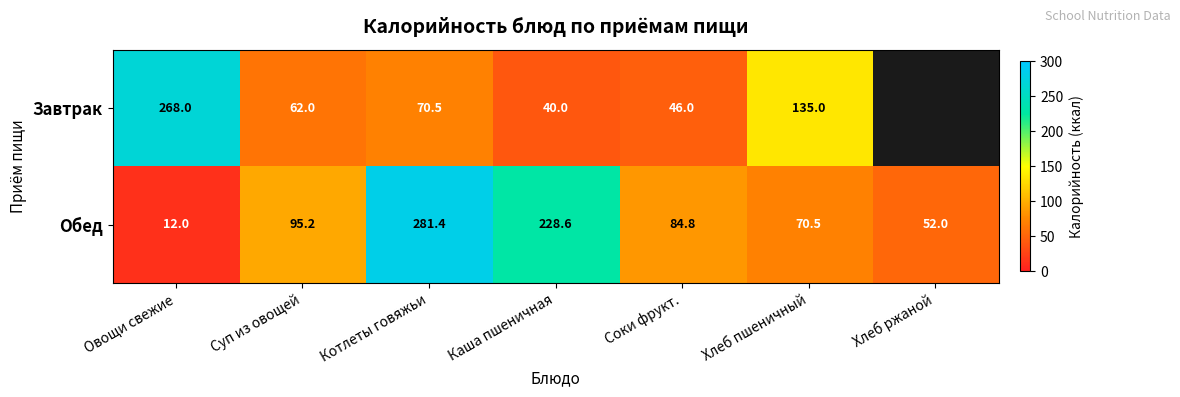

Count the number of data series in this chart.

2